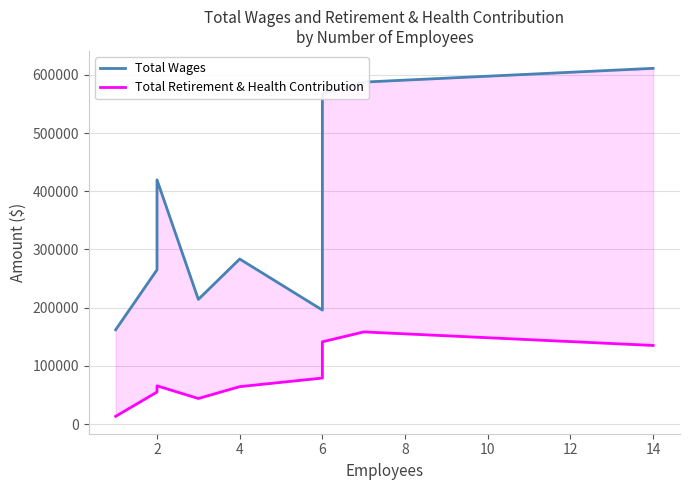

Rank the series by their average value, from highest to lowest.

Total Wages, Total Retirement & Health Contribution